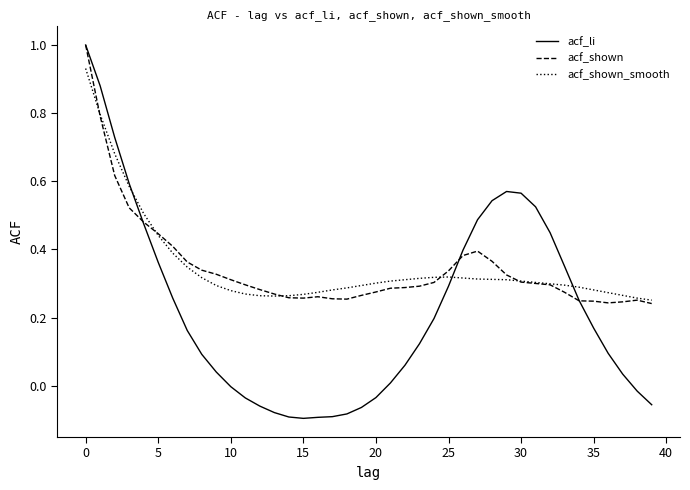

Which series has the widest spread of values?

acf_li